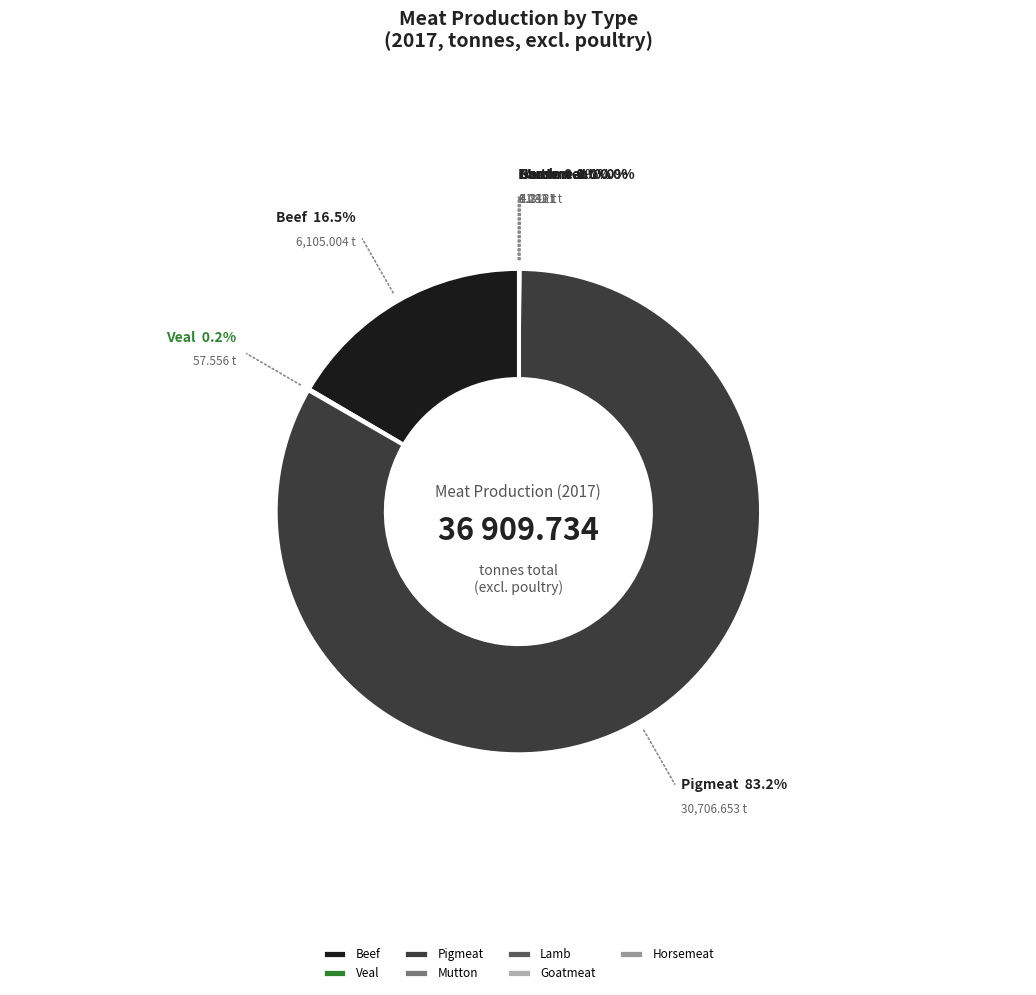

Which category accounts for the majority?

Pigmeat